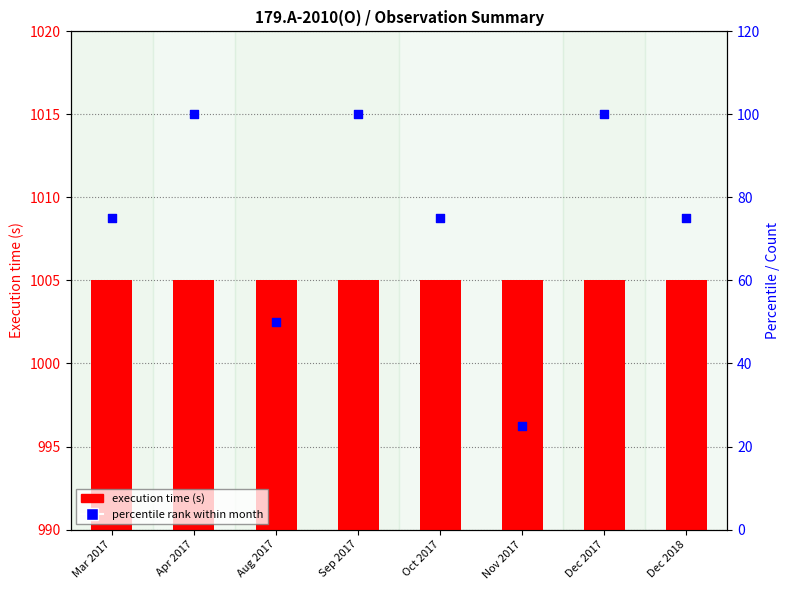

Which series reaches the minimum Y coordinate?

percentile rank within month